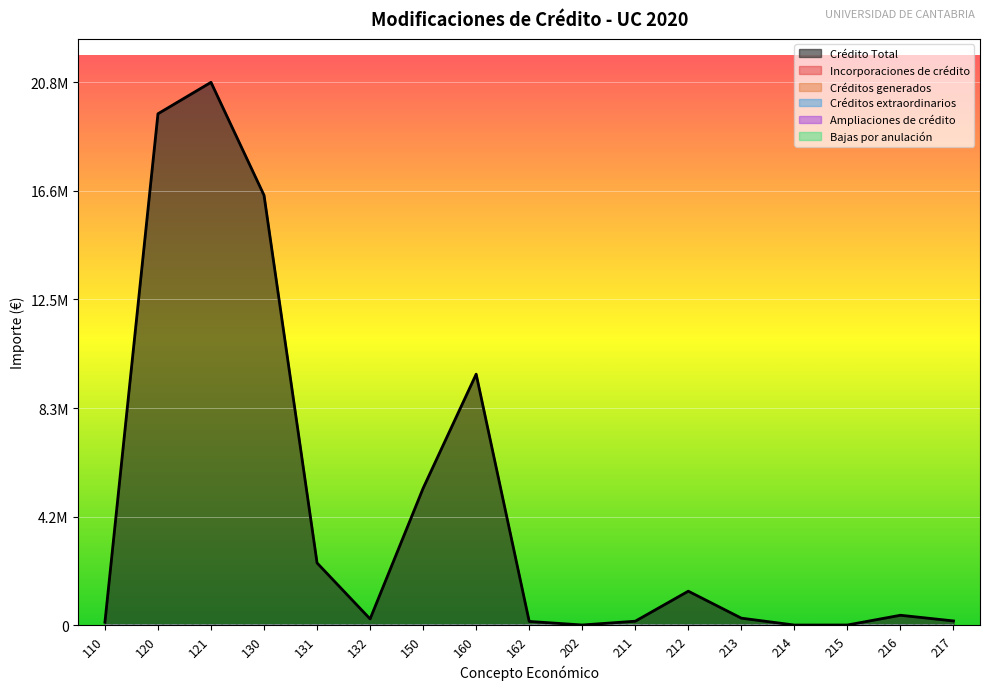

Which series has the largest range (max minus min)?

Crédito Total